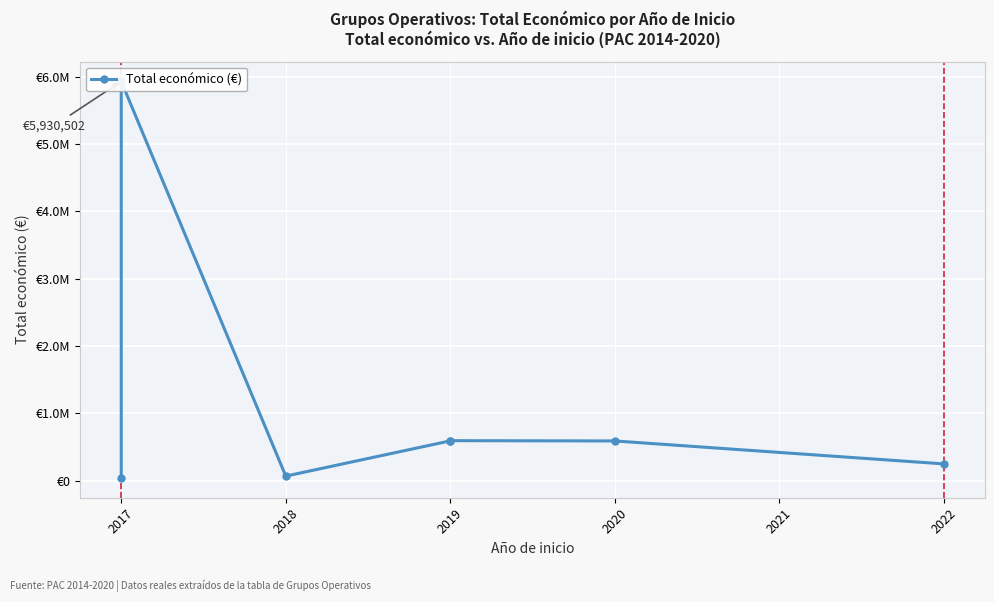

The chart shows a value of 160226 at 2019. True or false?

False